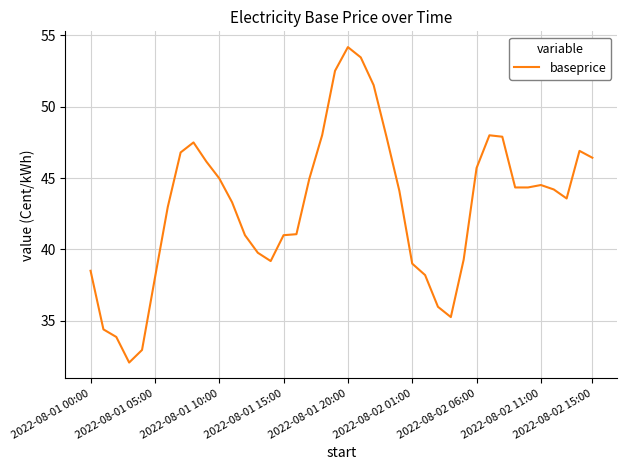

What is the difference between the maximum and minimum values?

22.1